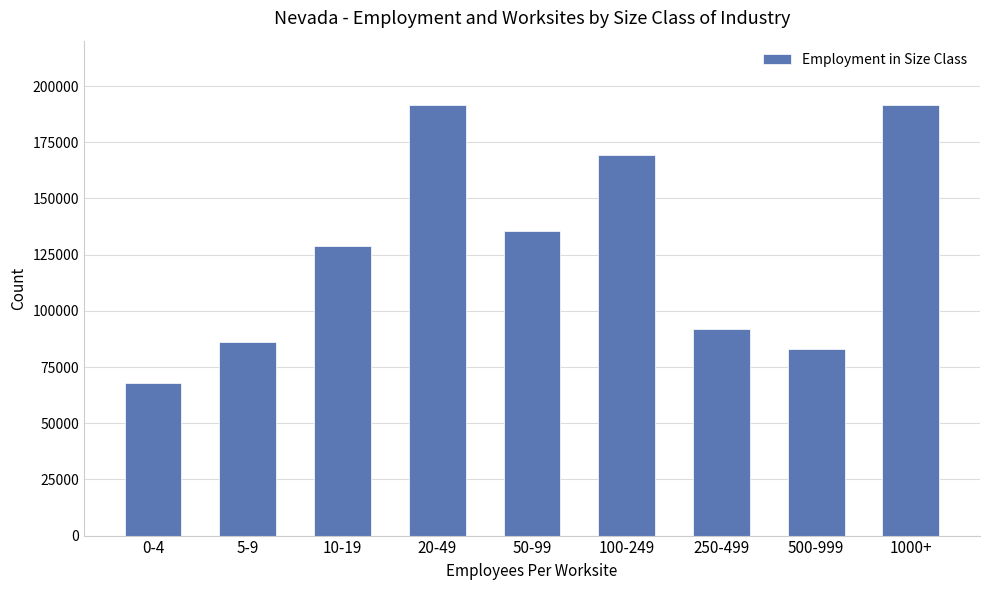

At which category does the chart reach its minimum across all series?

0-4